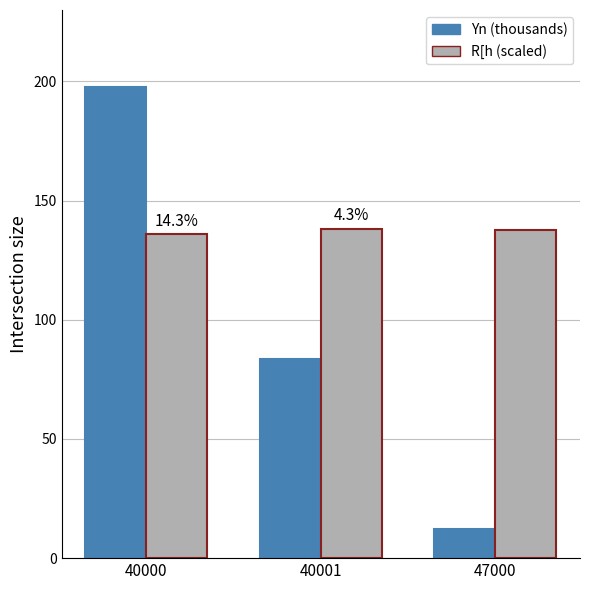

The value of R[h (scaled) at 47000 is 137.5. True or false?

True